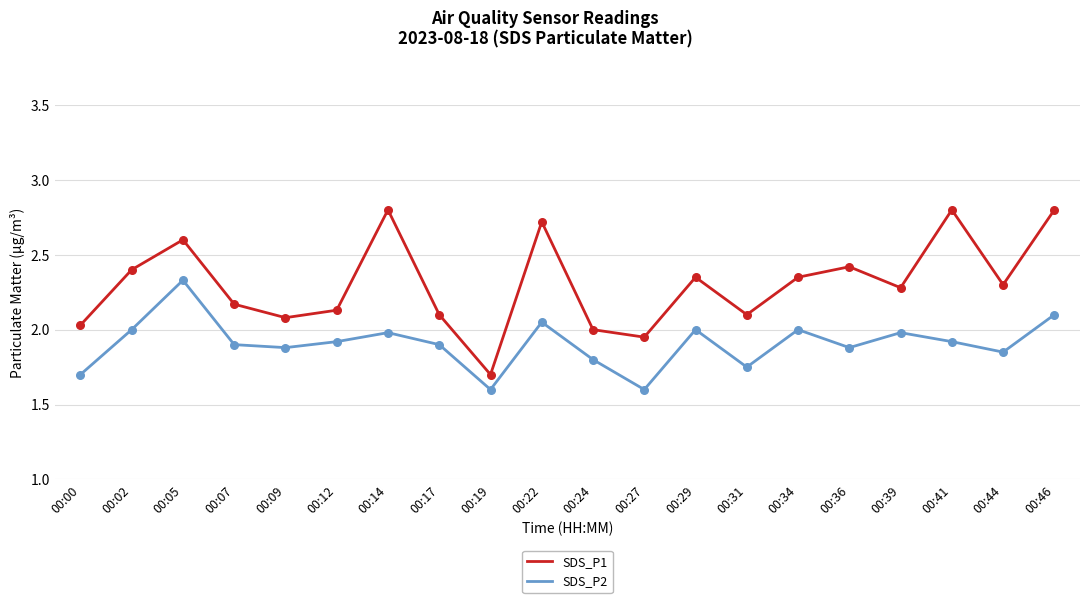

Between 00:00 and 00:17, which series saw the biggest shift?

SDS_P2